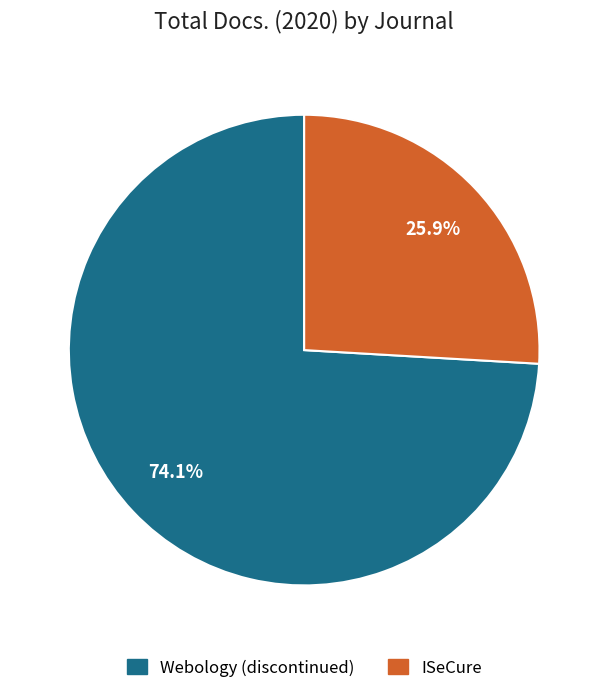

Is ISeCure the majority of the pie?

No